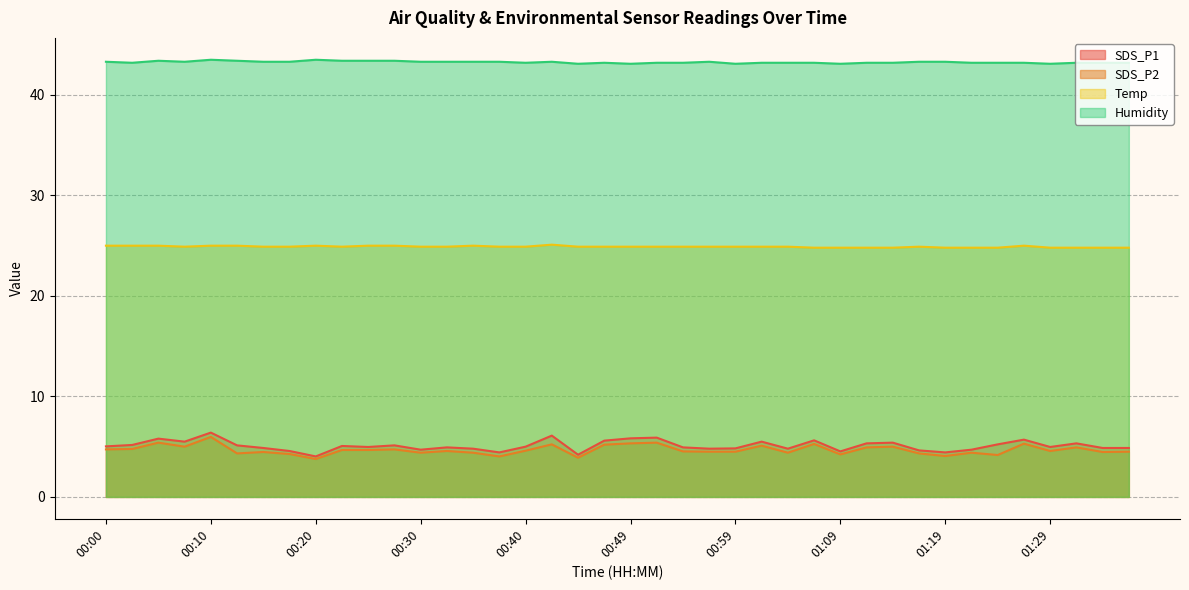

True or false: Humidity has a value of 26.0 at 00:10.

False